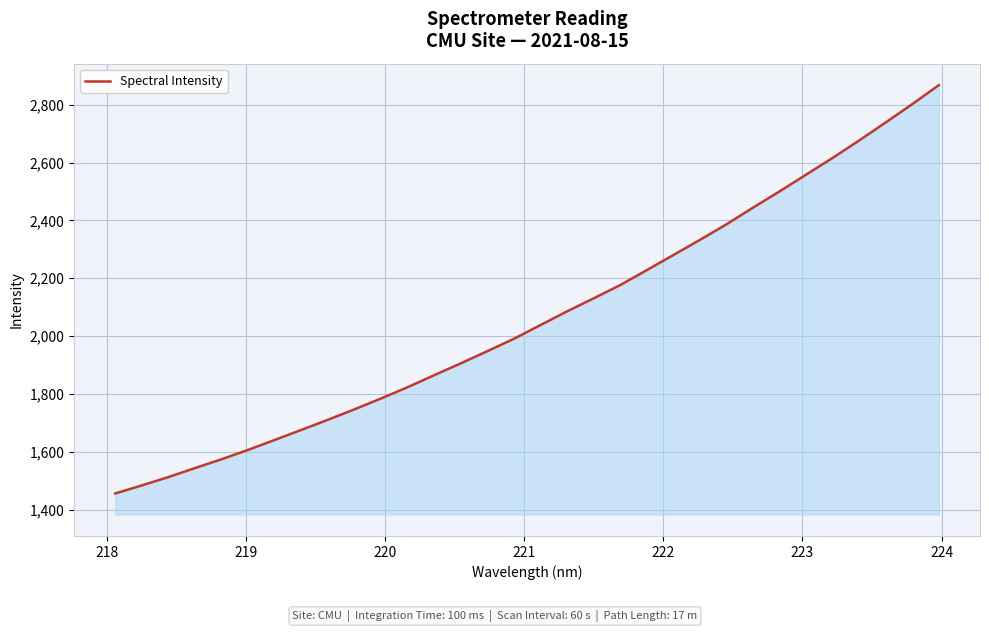

What is the maximum value shown in the chart?

2867.6